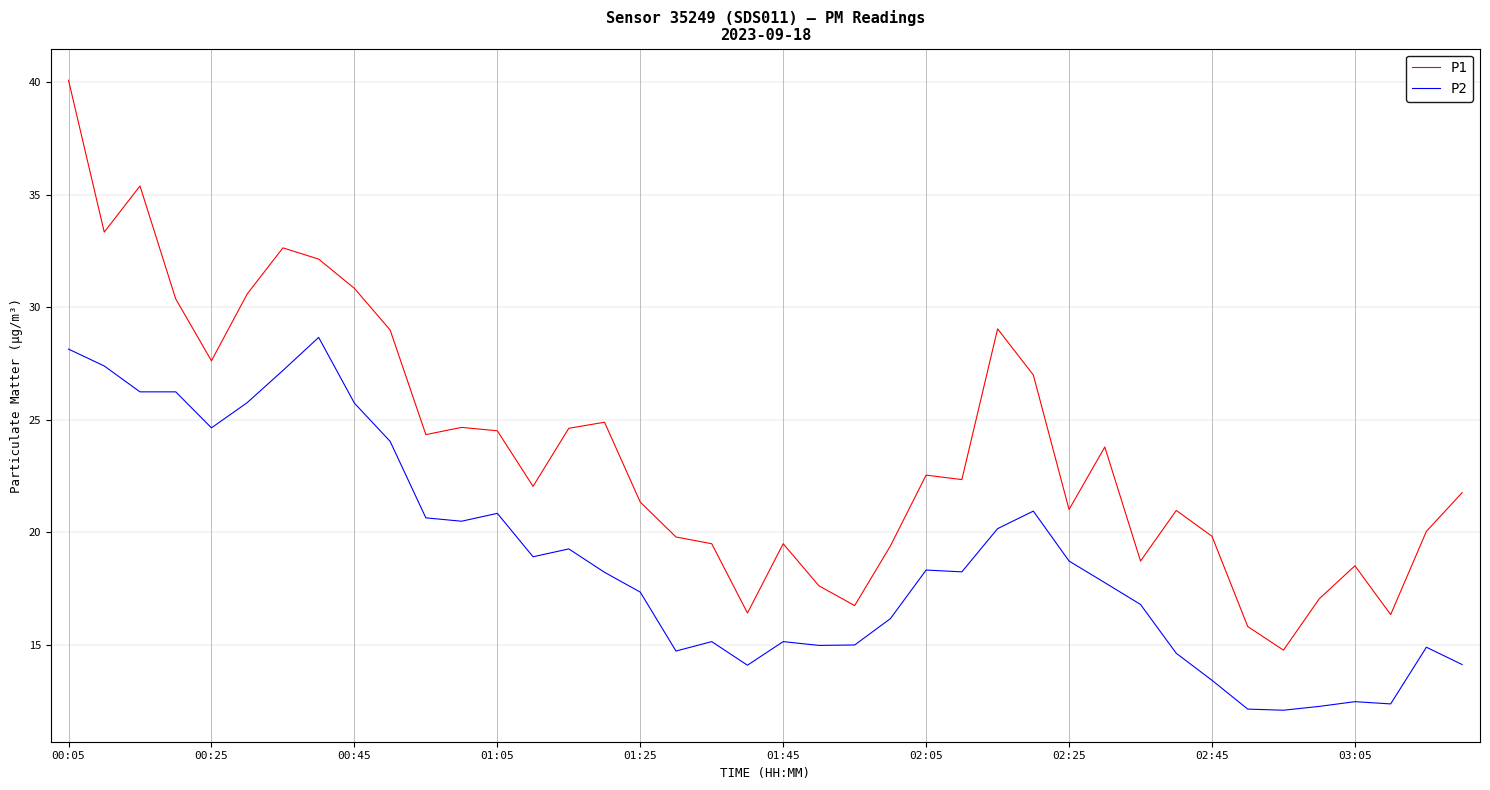

What is the maximum value shown in the chart?

40.1